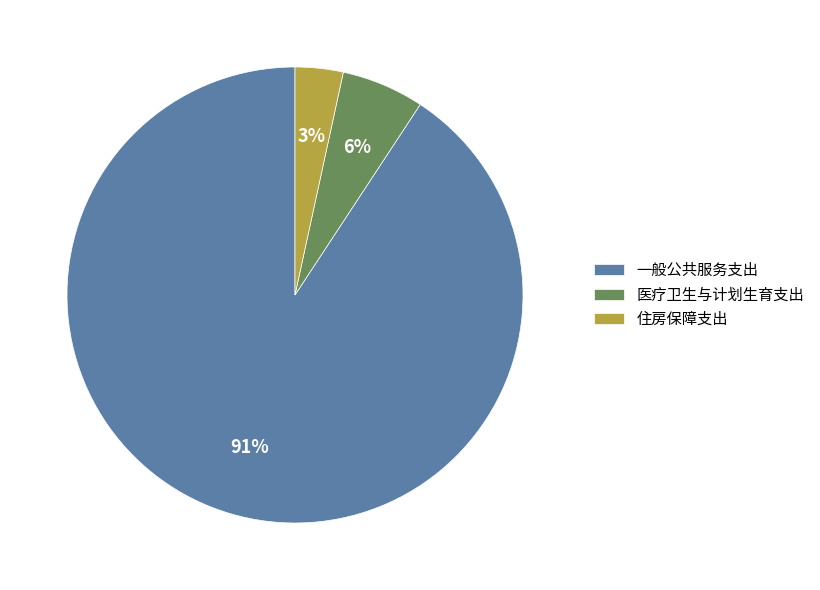

Which has a higher value, 医疗卫生与计划生育支出 or 住房保障支出?

医疗卫生与计划生育支出